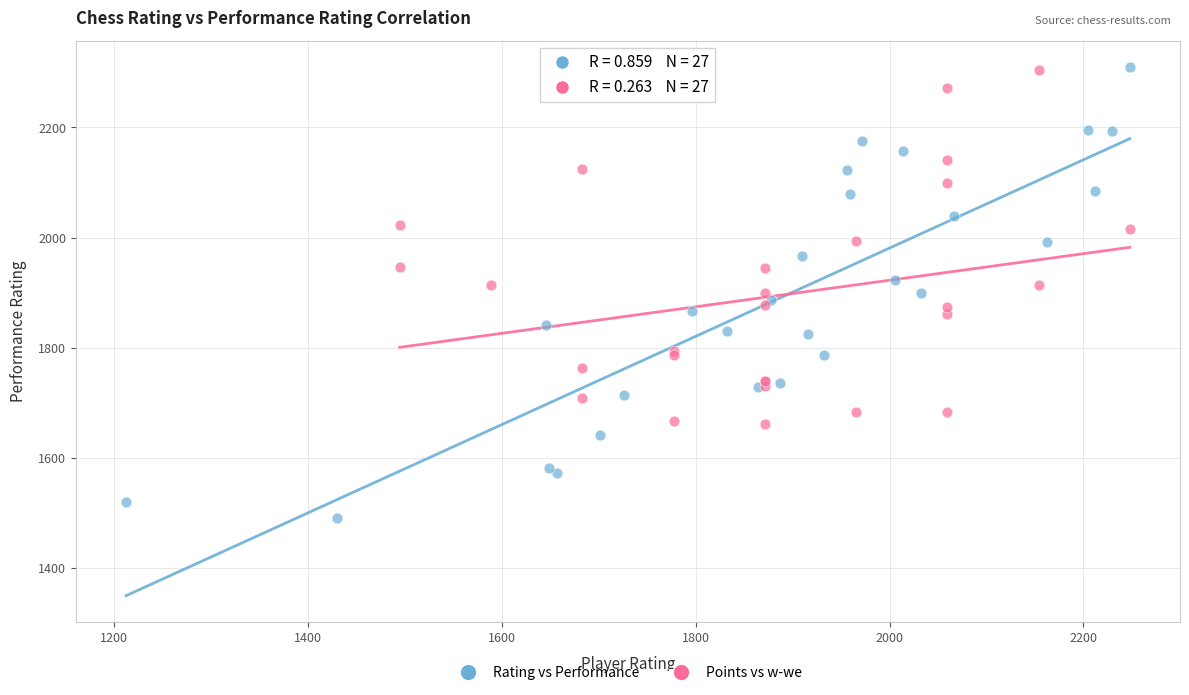

Which series has the largest Y range (max minus min)?

Rating vs Performance